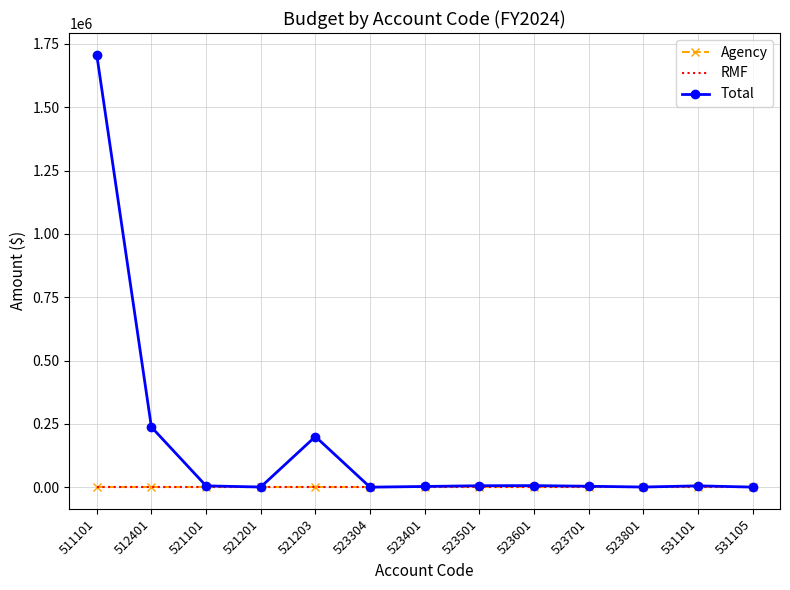

The Total series shows 1138410.3 at 511101. True or false?

False